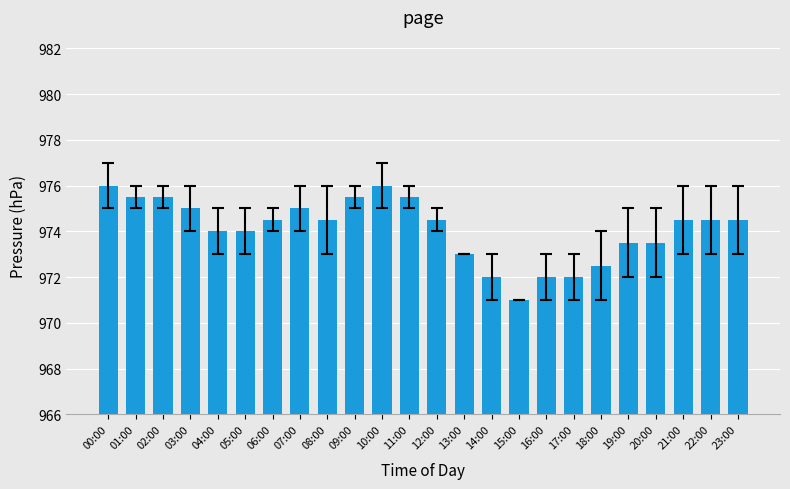

Which category has the lowest value across all series?

15:00